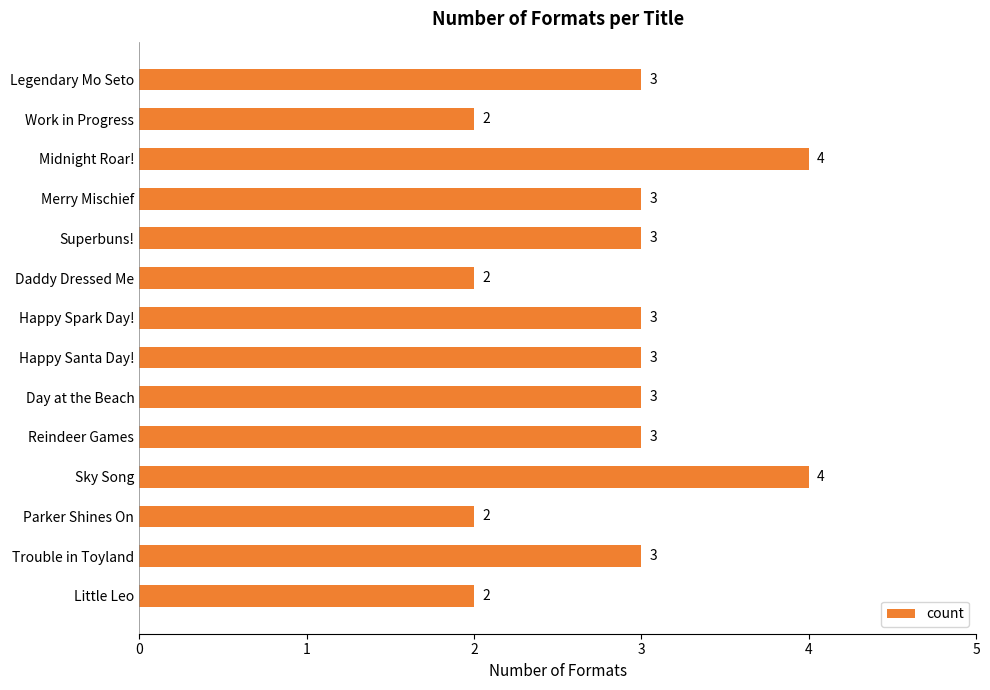

What is the sum of all values?

40